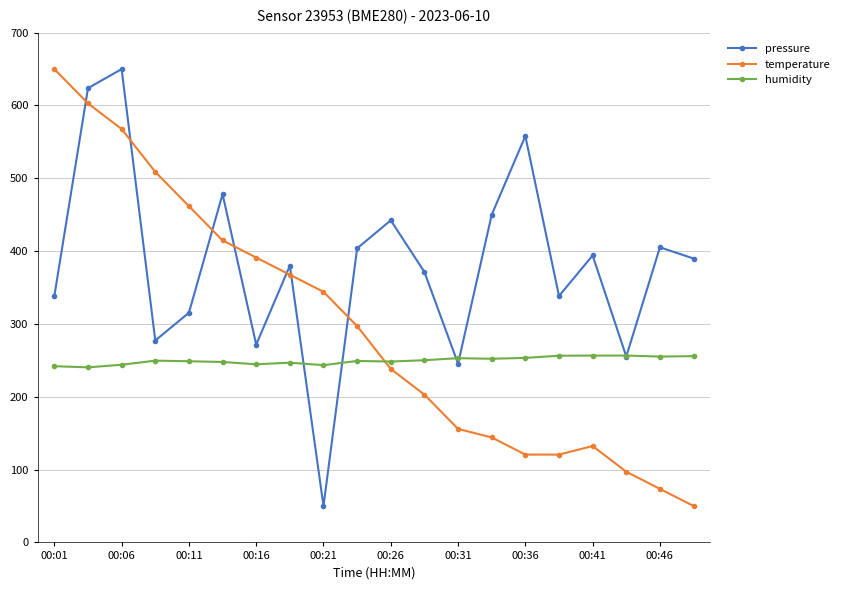

What is the minimum value for humidity?

240.4